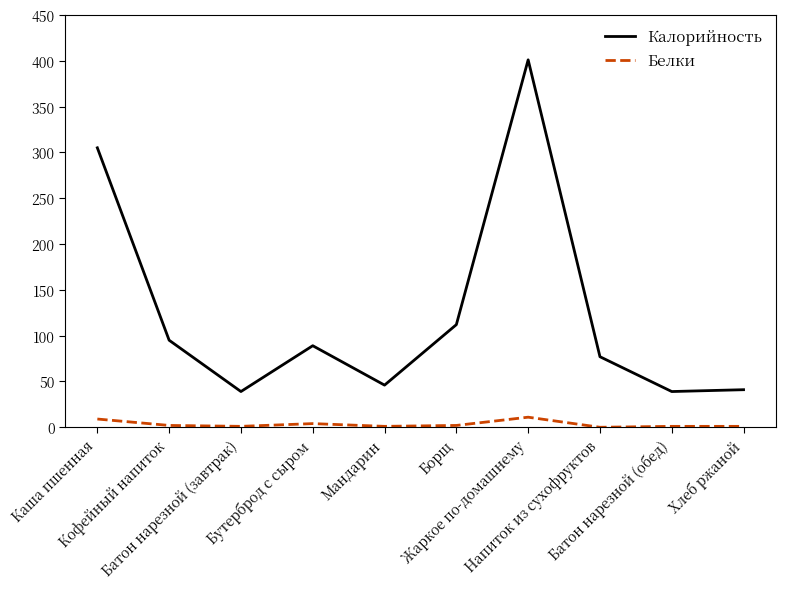

True or false: Калорийность and Белки intersect in this chart.

False